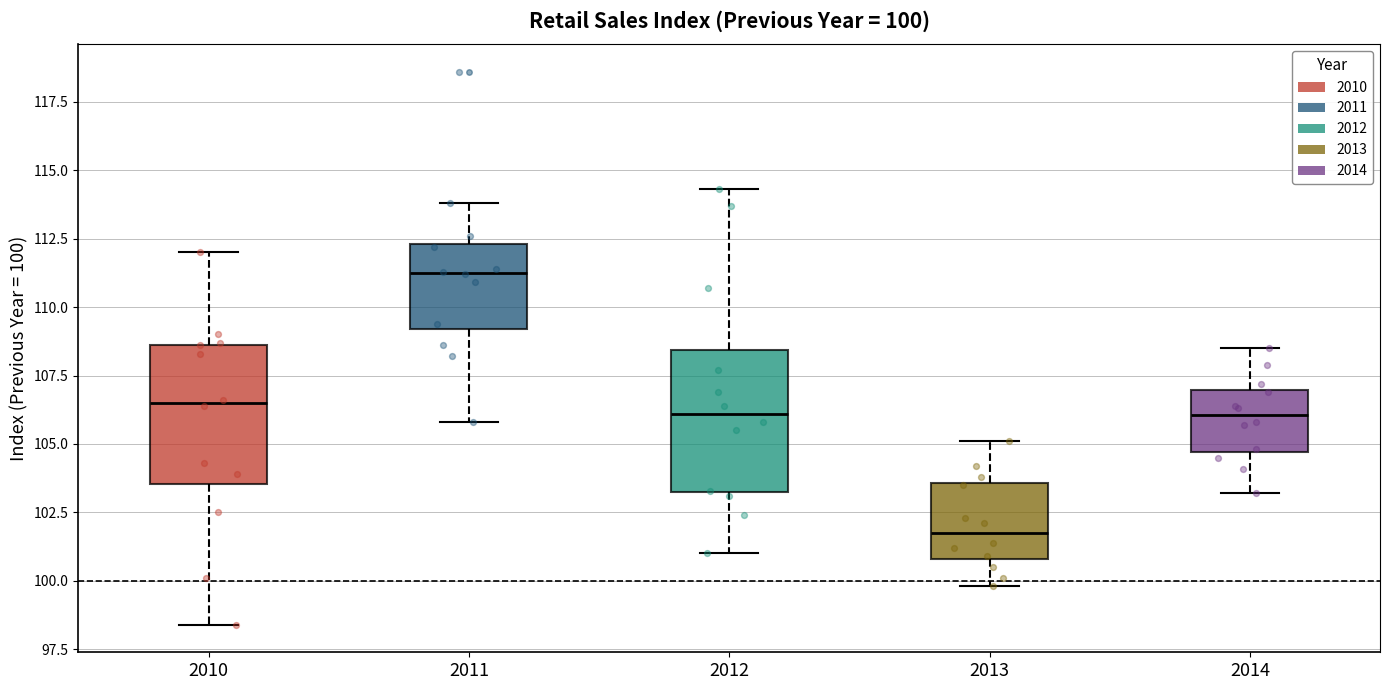

Which box's median line is the highest?

2011